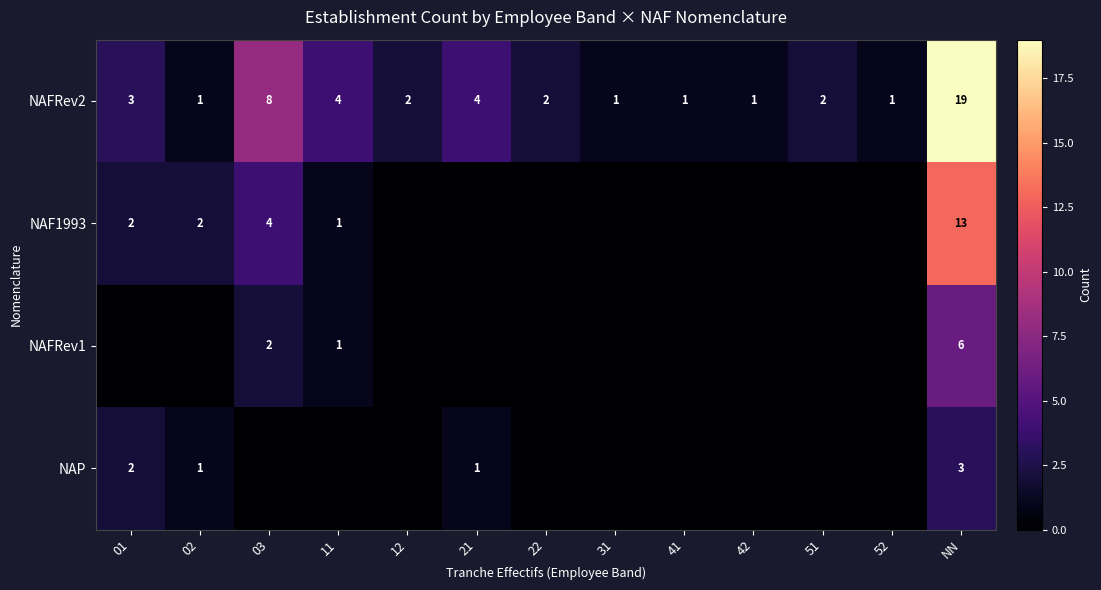

What is the difference between the highest and lowest values at NN?

16